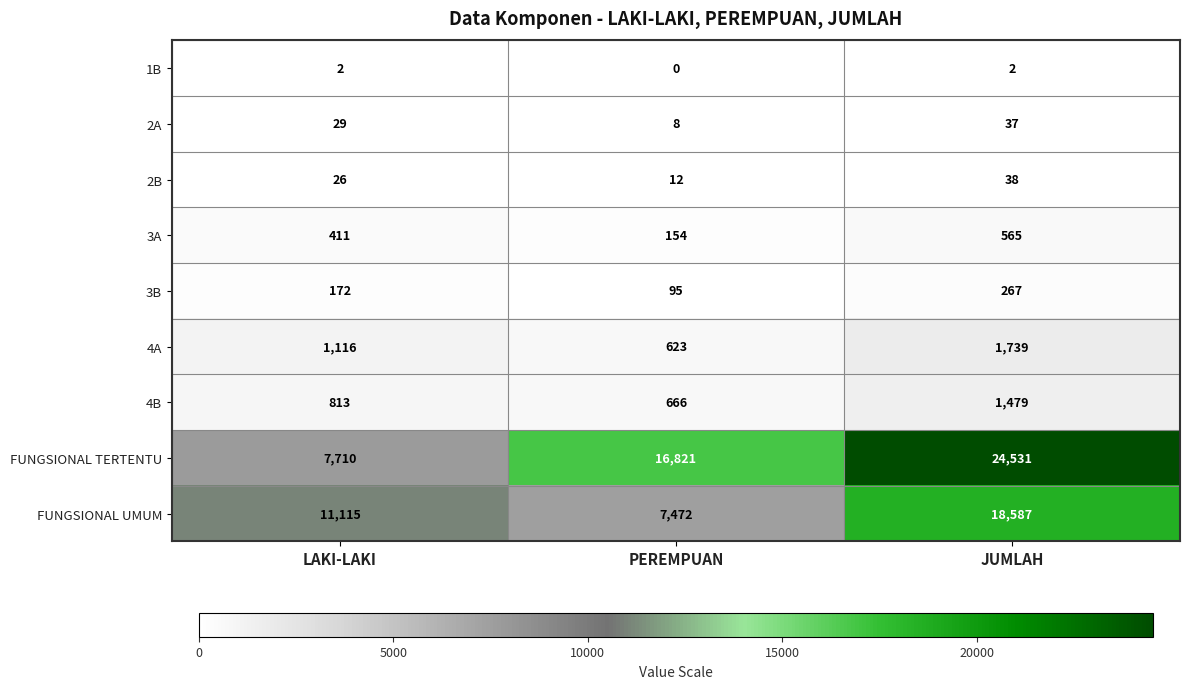

List the labels in order of 3A value, largest first.

JUMLAH, LAKI-LAKI, PEREMPUAN